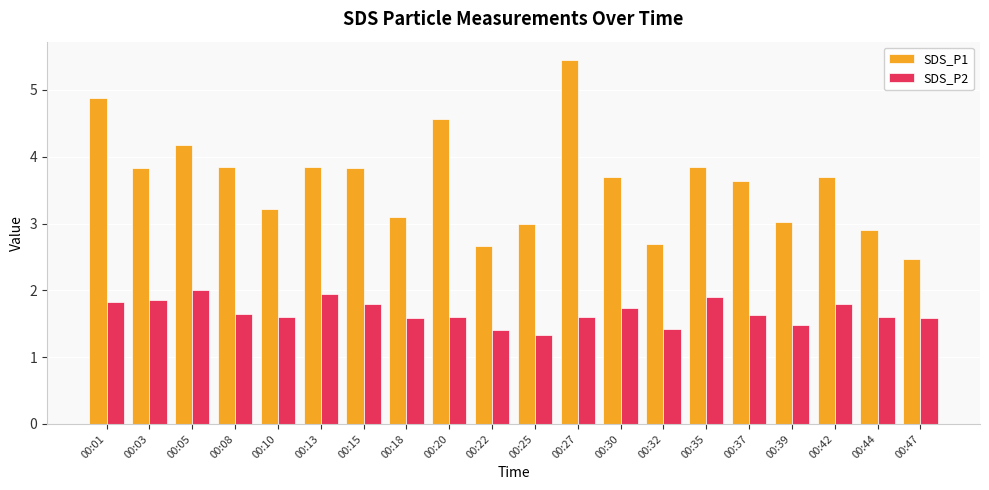

At how many categories does at least one series exceed 4?

4